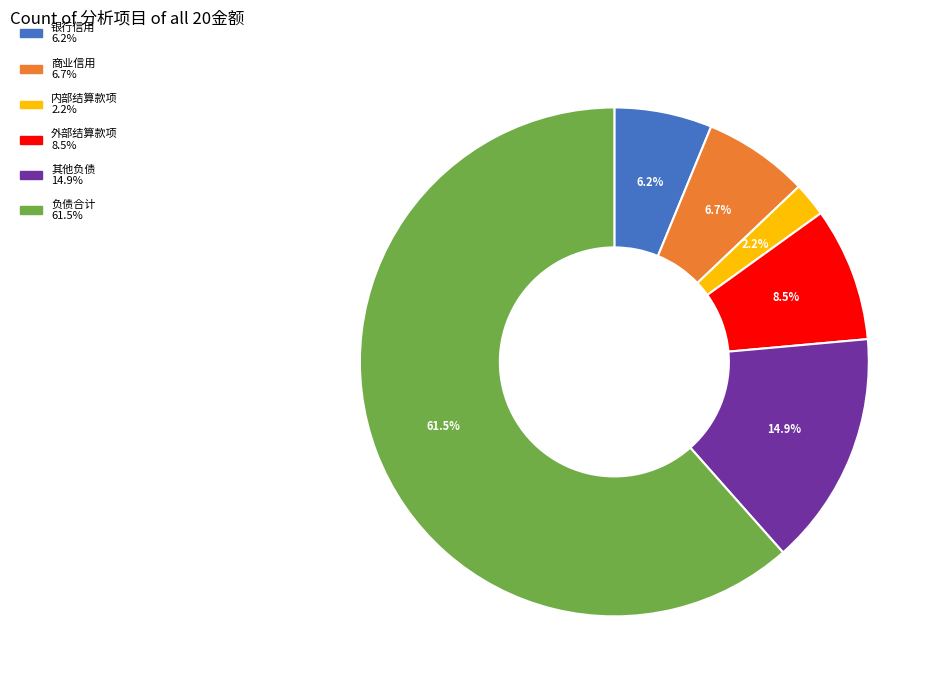

To the nearest percent, what percentage of the pie is 商业信用?

7%